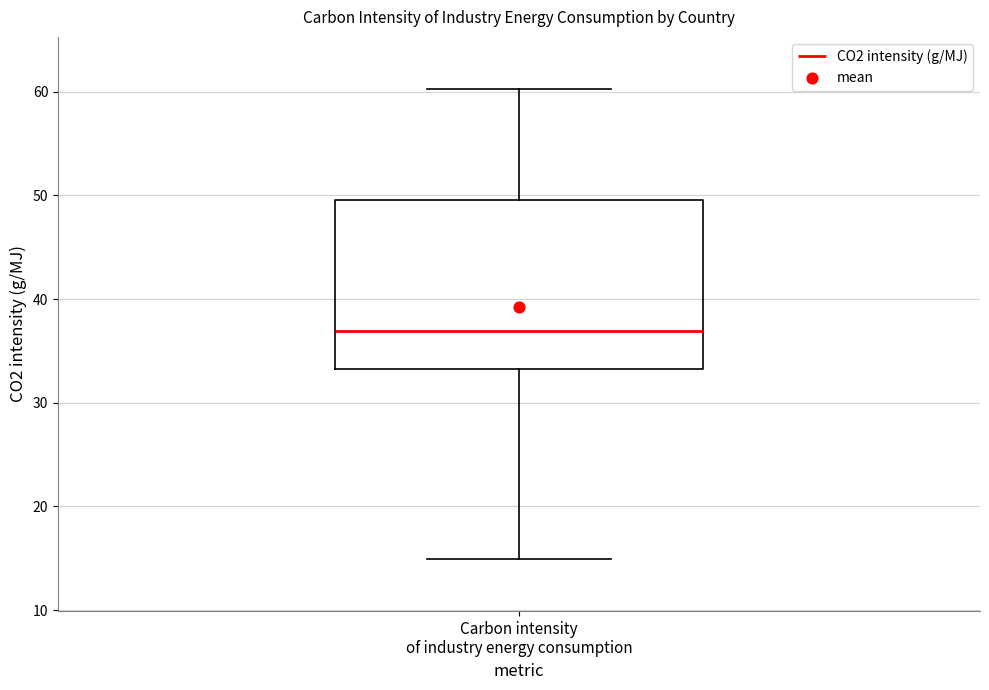

Transcribe this box plot: give where the median line is, the range the box spans, and where the two whiskers end, as read against the y-axis. The values are not printed on the chart, so give them approximately, as read against the axis.

median 37, box 33 to 50, whiskers 15 to 60